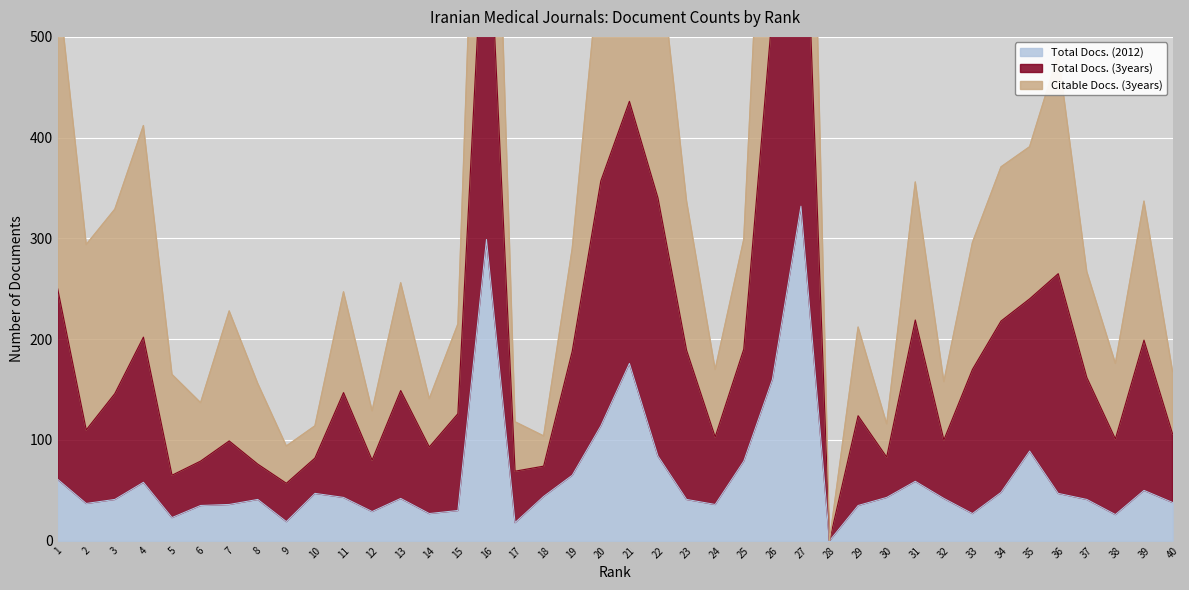

Which series has the largest total across all categories?

Total Docs. (3years)